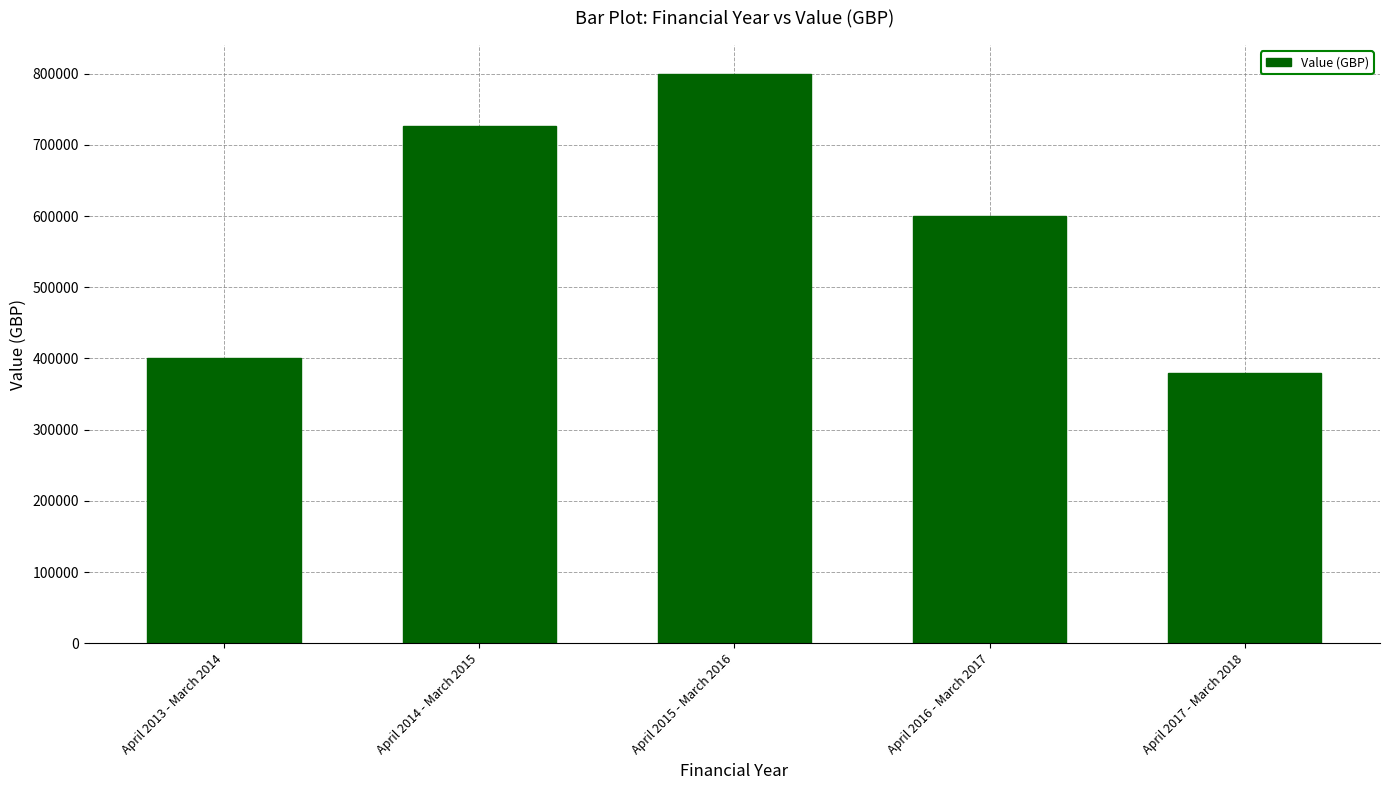

What is the label of the 2nd bar from the right?

April 2016 - March 2017